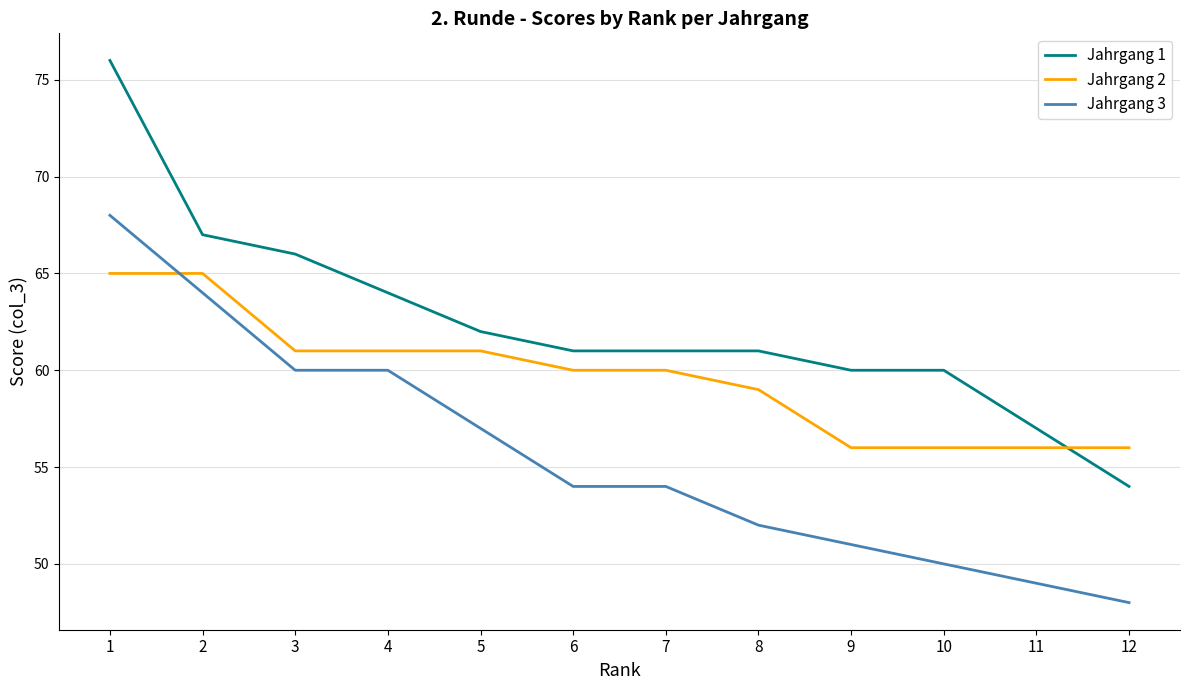

Which series changed the most between 8 and 10?

Jahrgang 2